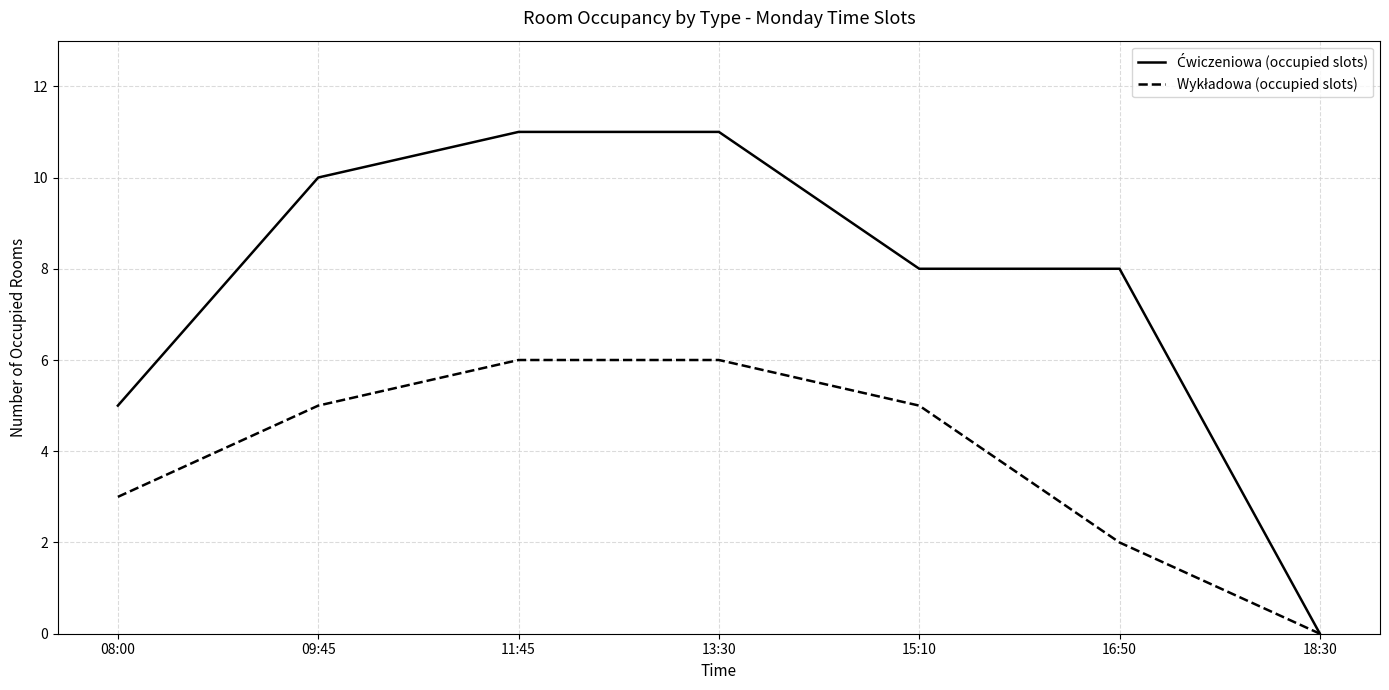

What position from the left is 16:50?

6